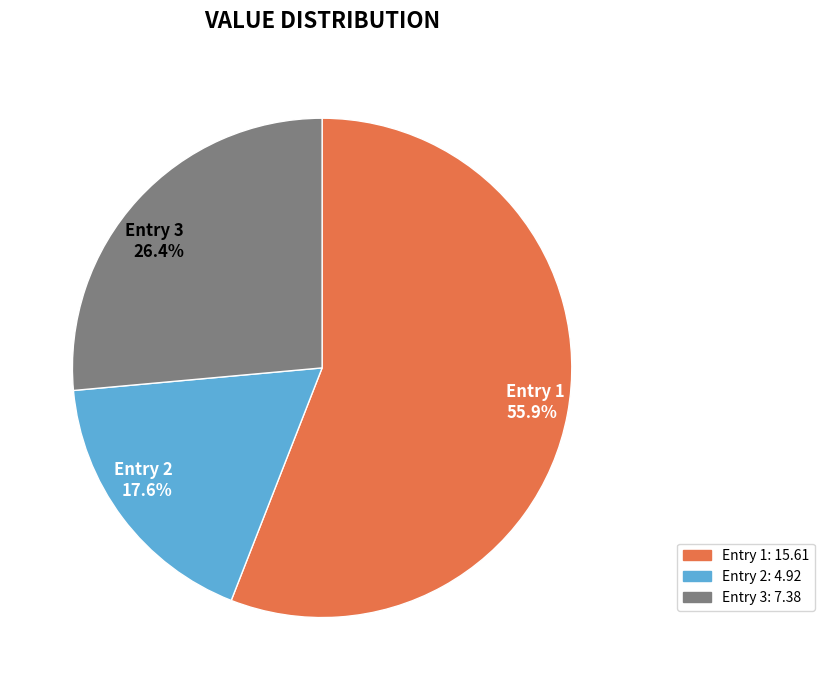

Is there a majority slice in this chart?

Yes